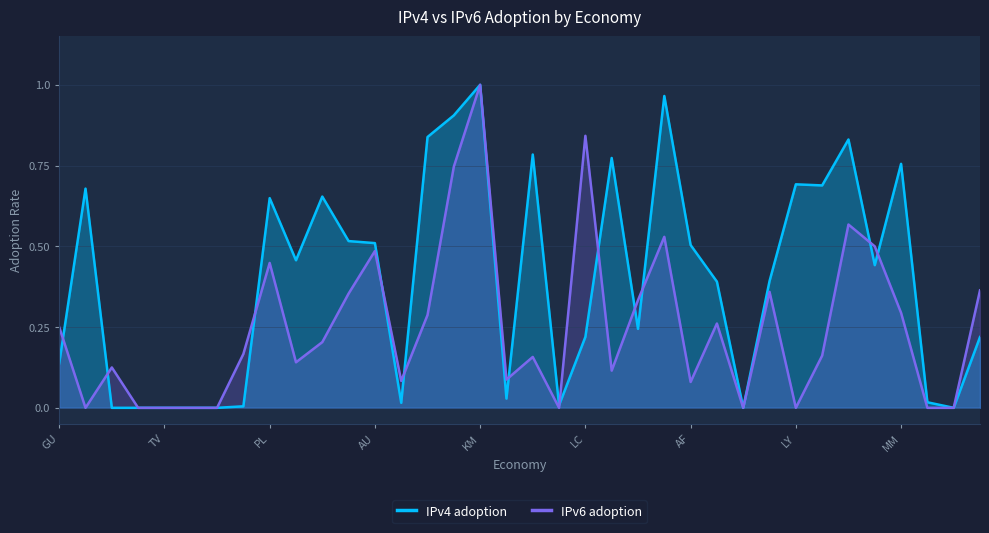

In IPv6 adoption, how many points are lower than both neighbors (excluding endpoints)?

9